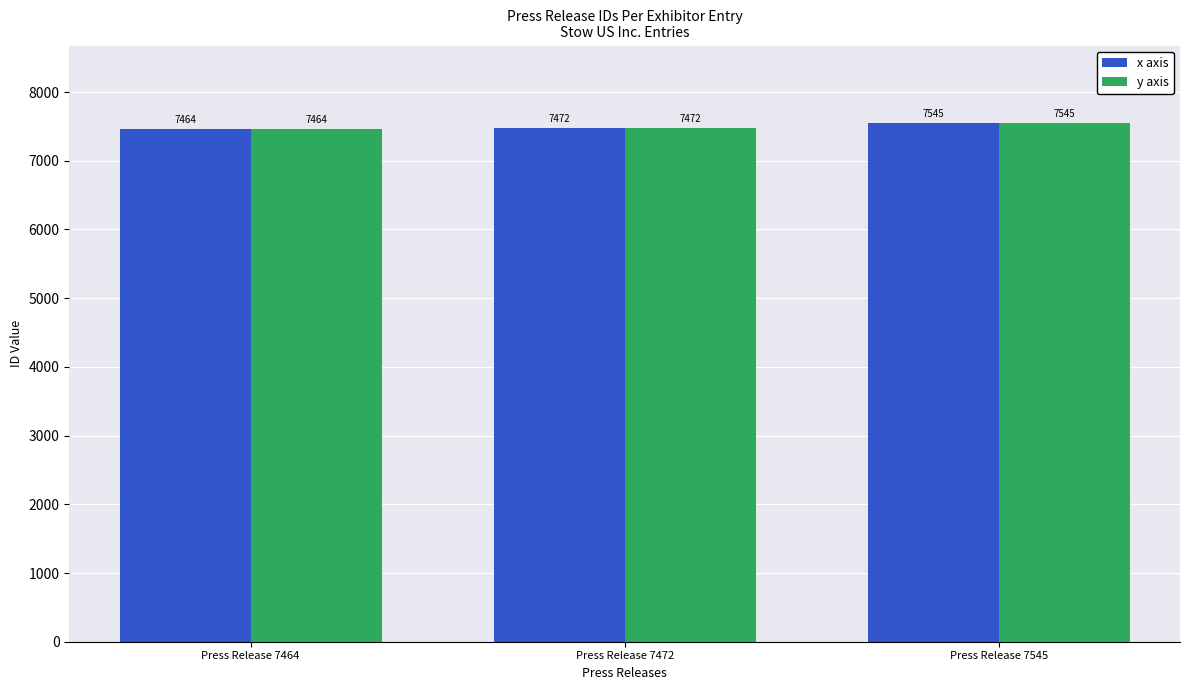

Reading left to right, extract all data points from this chart.

x axis: Press Release 7464=7464	Press Release 7472=7472	Press Release 7545=7545
y axis: Press Release 7464=7464	Press Release 7472=7472	Press Release 7545=7545